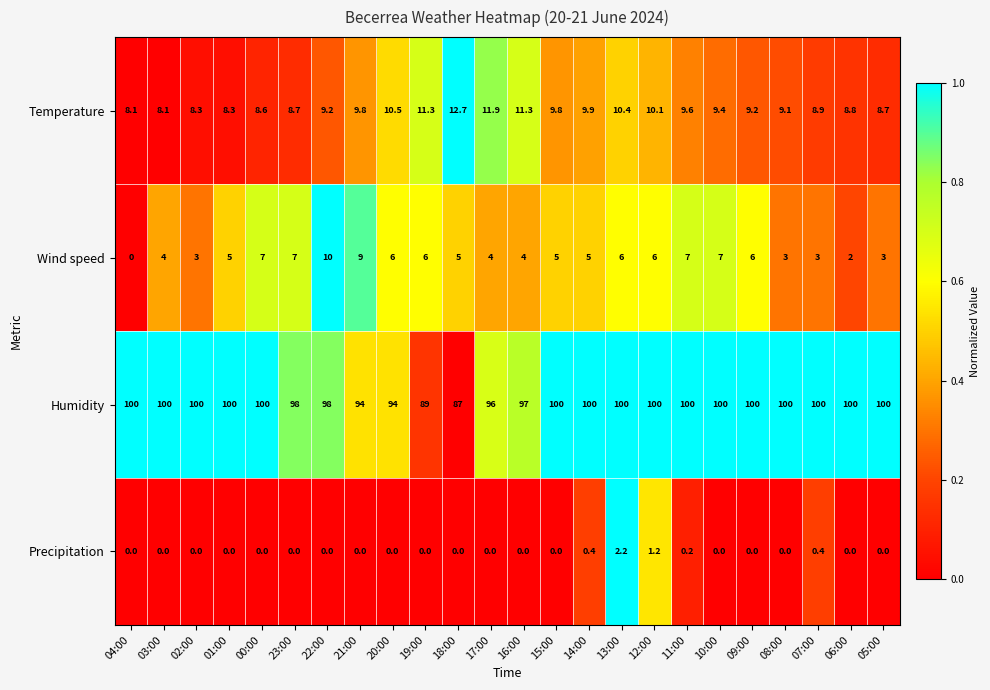

What is the lowest value of the Humidity series?

87.0